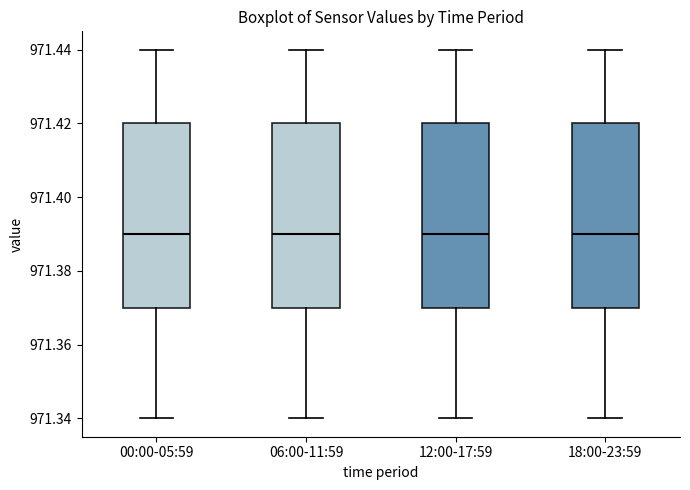

Where is the upper edge of the box for 18:00-23:59 on the y-axis? The values are not printed on the chart, so give them approximately, as read against the axis.

971.42